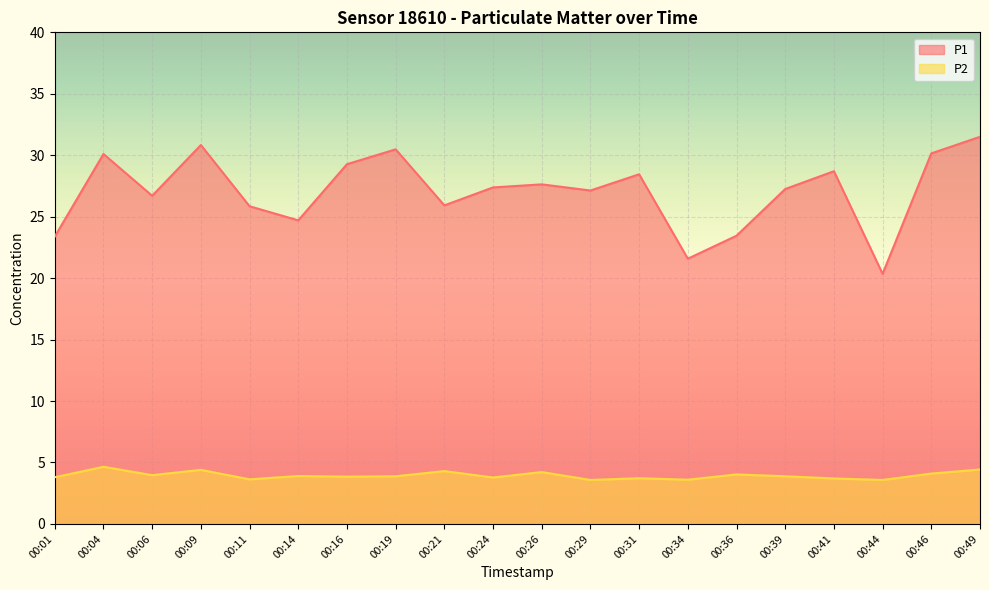

True or false: P2 and P1 cross at least once.

False